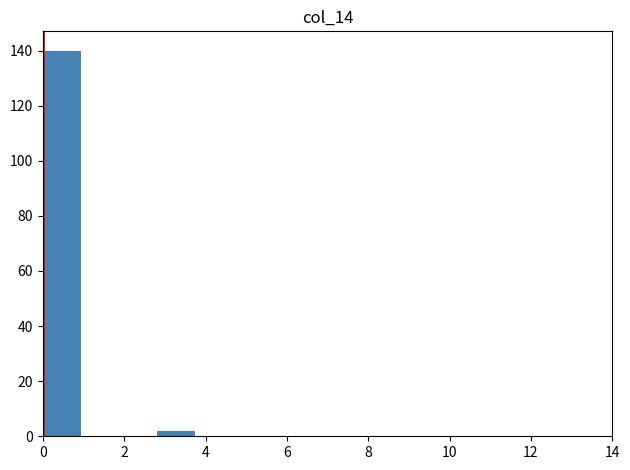

Reading left to right, list every bar in this chart as the range it spans on the x-axis followed by its height. Neither the bar edges nor the heights are printed on the chart, so give them approximately, as read against the axes.

0.0 to 1.0: 140
1.0 to 1.8: 0
1.8 to 2.8: 0
2.8 to 3.8: 2
3.8 to 4.6: 0
4.6 to 5.6: 0
5.6 to 6.6: 0
6.6 to 7.4: 0
7.4 to 8.4: 0
8.4 to 9.4: 0
9.4 to 10.2: 0
10.2 to 11.2: 0
11.2 to 12.2: 0
12.2 to 13.0: 0
13.0 to 14.0: 0